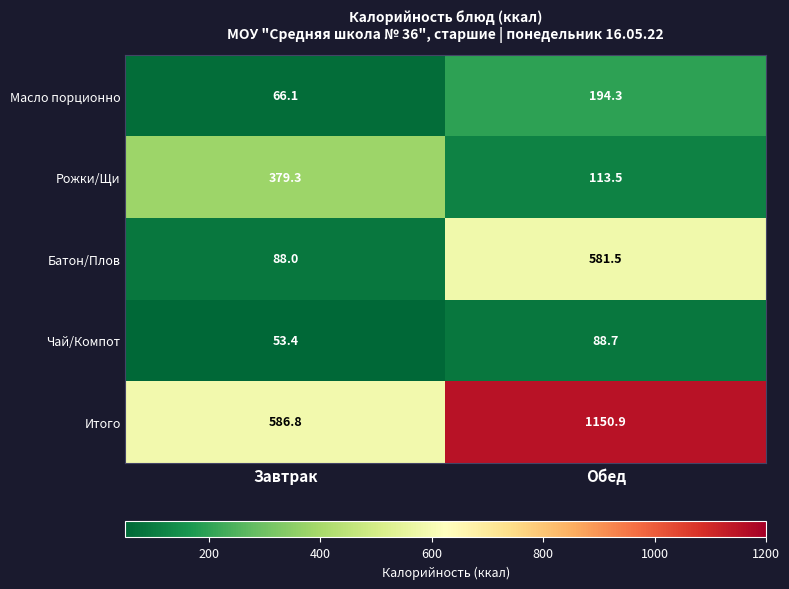

Between Завтрак and Обед, which series saw the biggest shift?

Итого